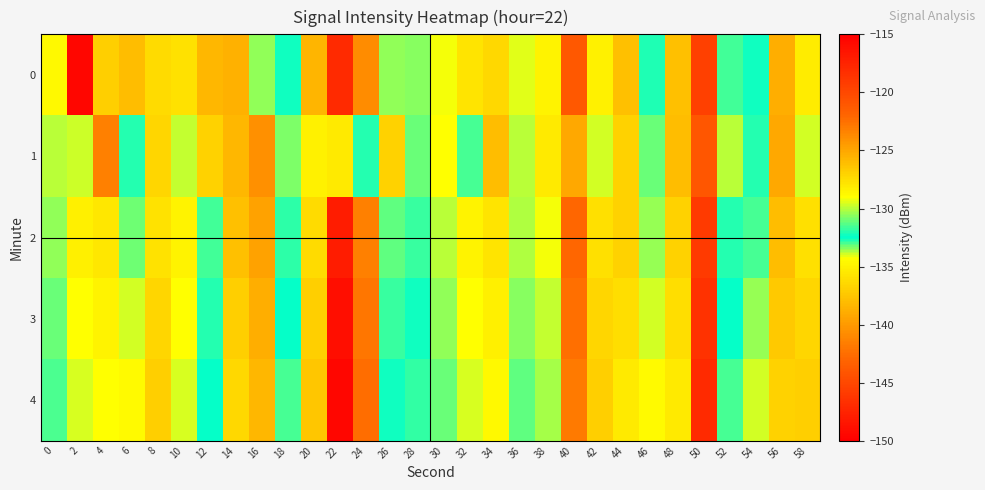

How many series are shown in this chart?

5